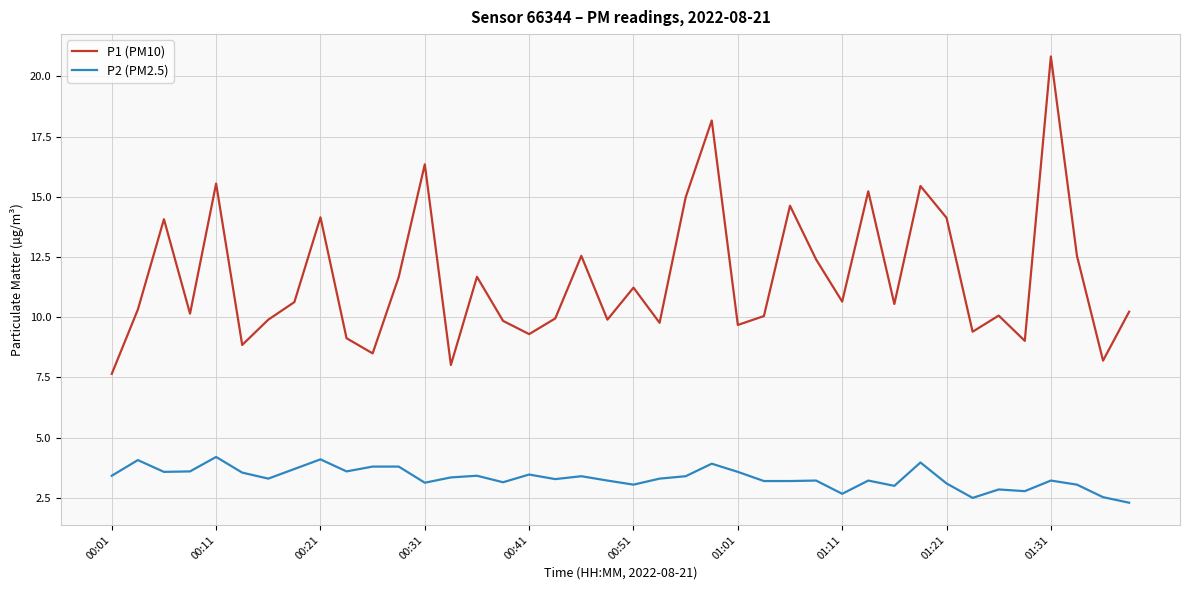

True or false: P2 (PM2.5) and P1 (PM10) intersect in this chart.

False